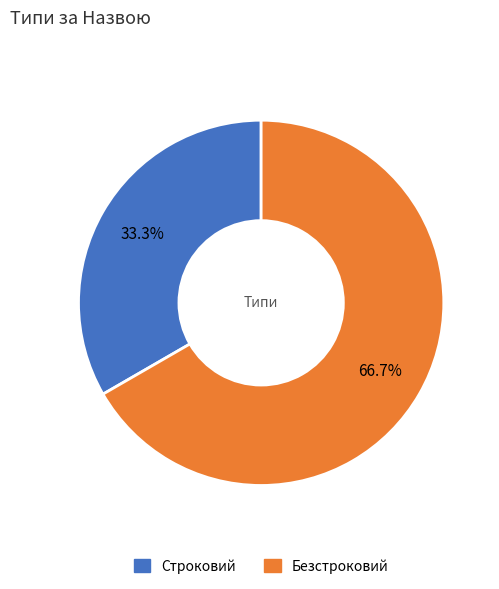

Approximately how many times larger is the value at Безстроковий compared to Строковий?

2.0